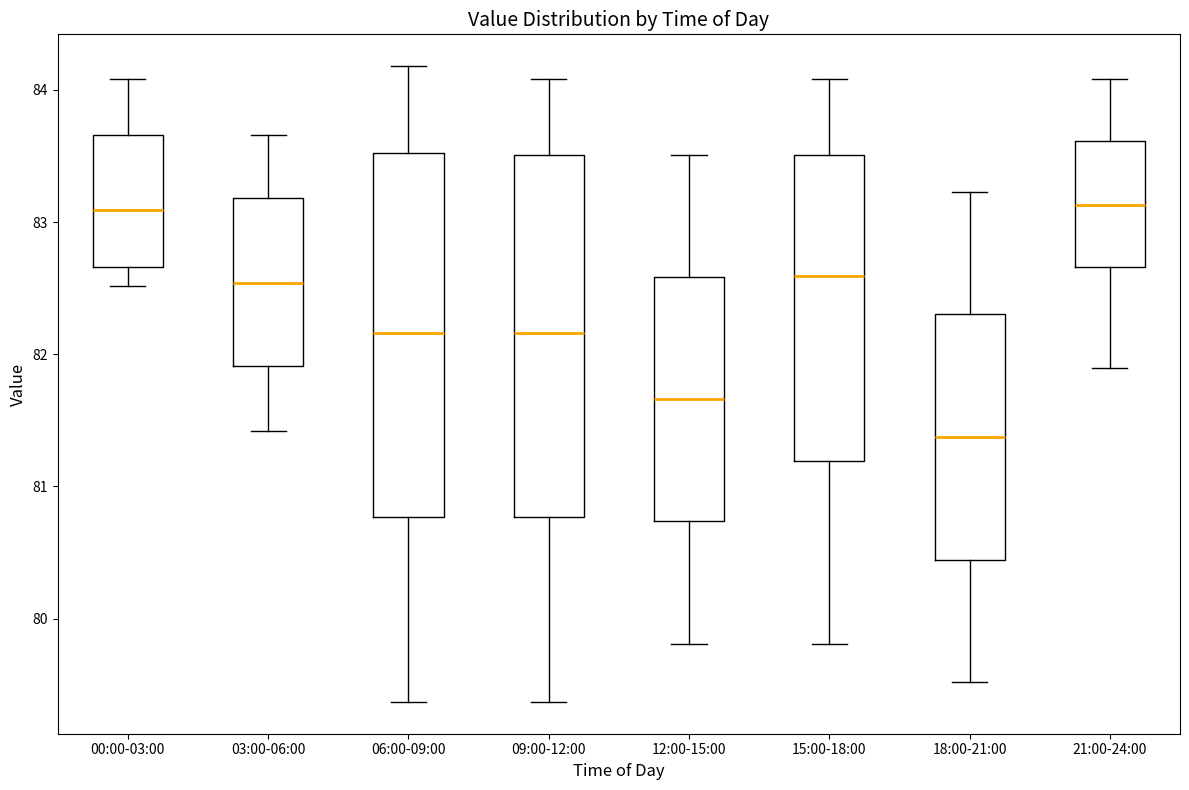

Where is the lower edge of the box for 15:00-18:00 on the y-axis? The values are not printed on the chart, so give them approximately, as read against the axis.

81.2